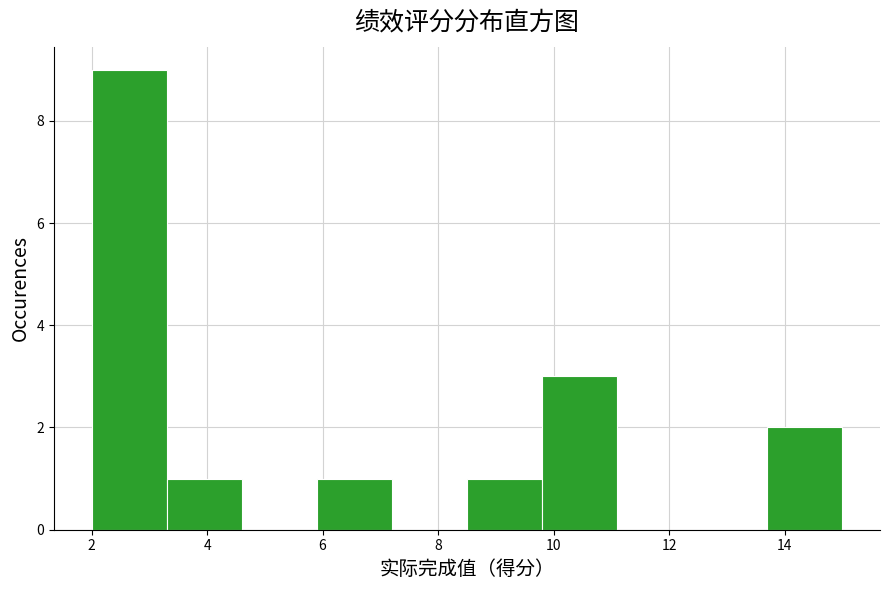

Reading left to right, transcribe this chart: for each bar, give the range it covers on the x-axis and its height. Neither the bar edges nor the heights are printed on the chart, so give them approximately, as read against the axes.

2.0 to 3.3: 9
3.3 to 4.6: 1
4.6 to 5.9: 0
5.9 to 7.2: 1
7.2 to 8.5: 0
8.5 to 9.8: 1
9.8 to 11.1: 3
11.1 to 12.4: 0
12.4 to 13.7: 0
13.7 to 15.0: 2